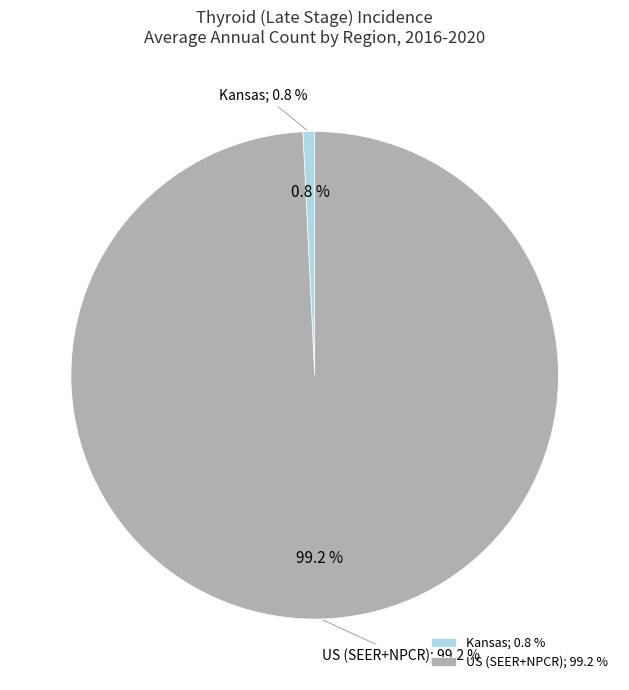

To the nearest percent, what is the difference between the US (SEER+NPCR) and Kansas slice percentages?

98%